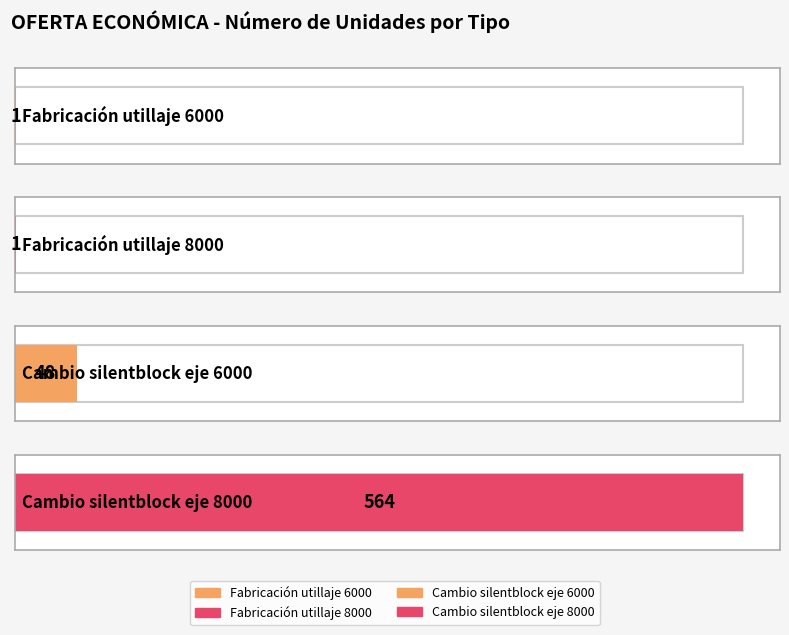

Reading left to right, transcribe all the data shown in this chart.

Fabricación utillaje 6000=1	Fabricación utillaje 8000=1	Cambio silentblock eje 6000=48	Cambio silentblock eje 8000=564